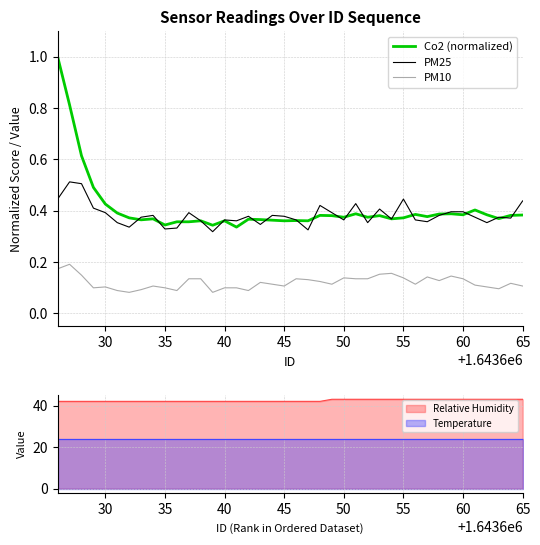

What is the value of the Co2 (normalized) point at the 8th from the left?

0.4